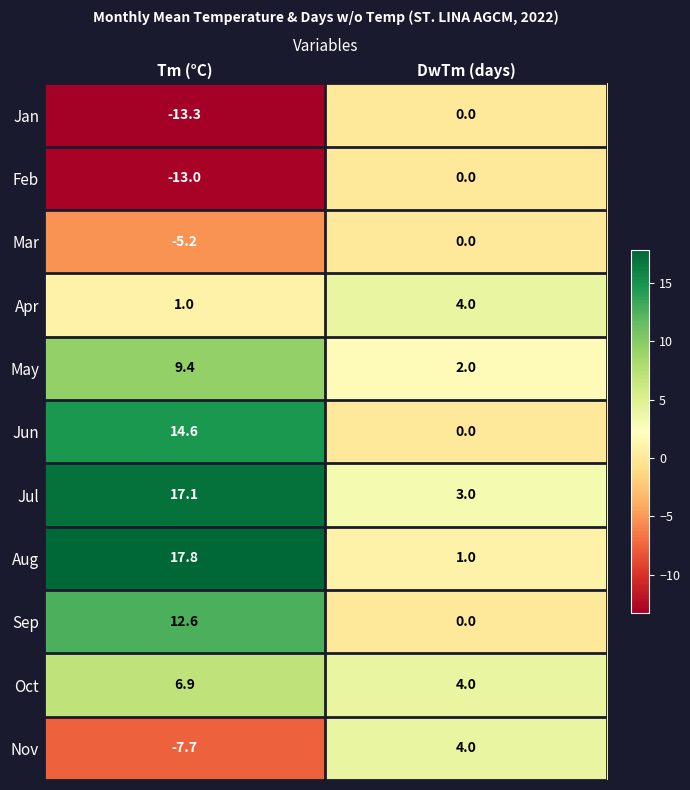

Is it true that Nov equals -13.2 at Tm (°C)?

False